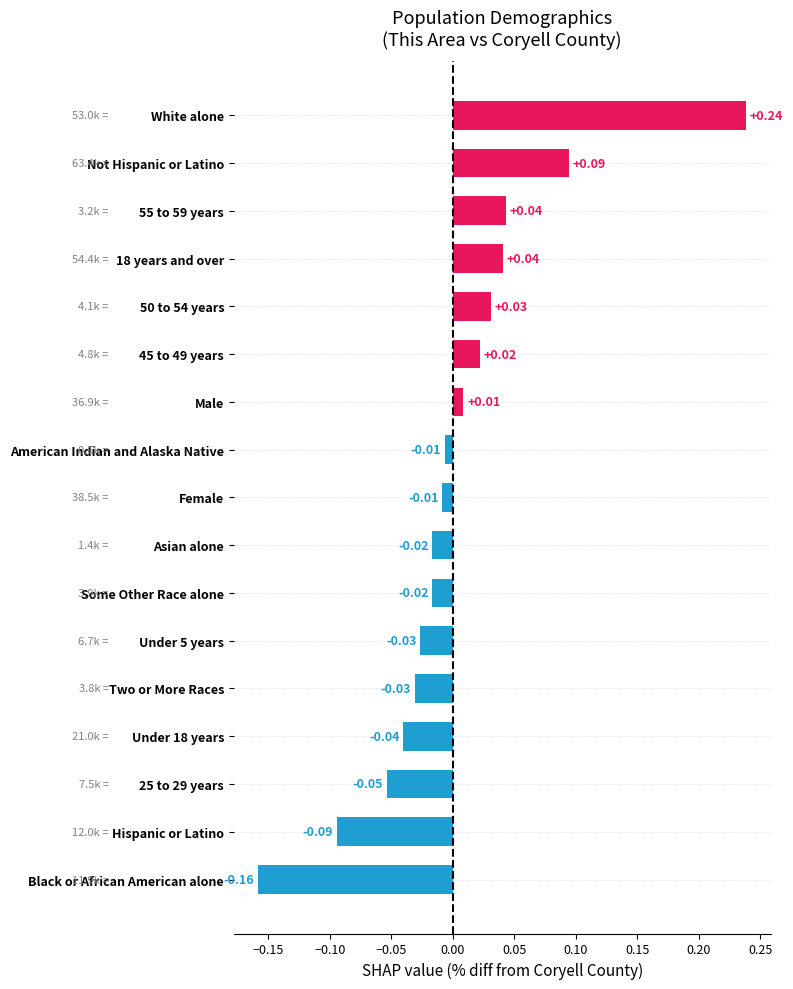

Which label corresponds to the smallest value in the chart?

Black or African American alone